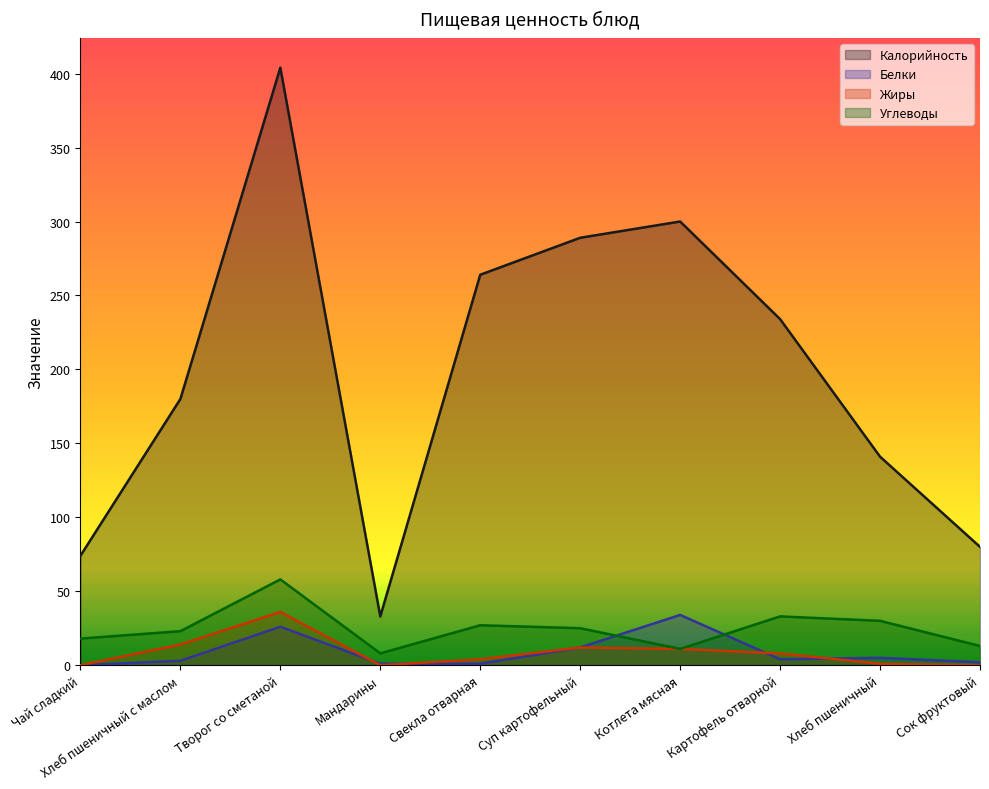

What is the difference between the highest and lowest values at Свекла отварная?

263